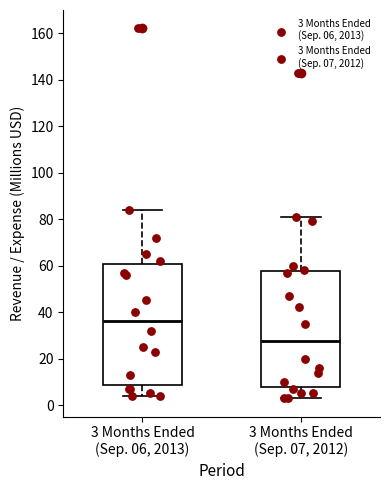

Comparing the boxes themselves (not the whiskers), which one is the tallest?

3 Months Ended (Sep. 06, 2013)